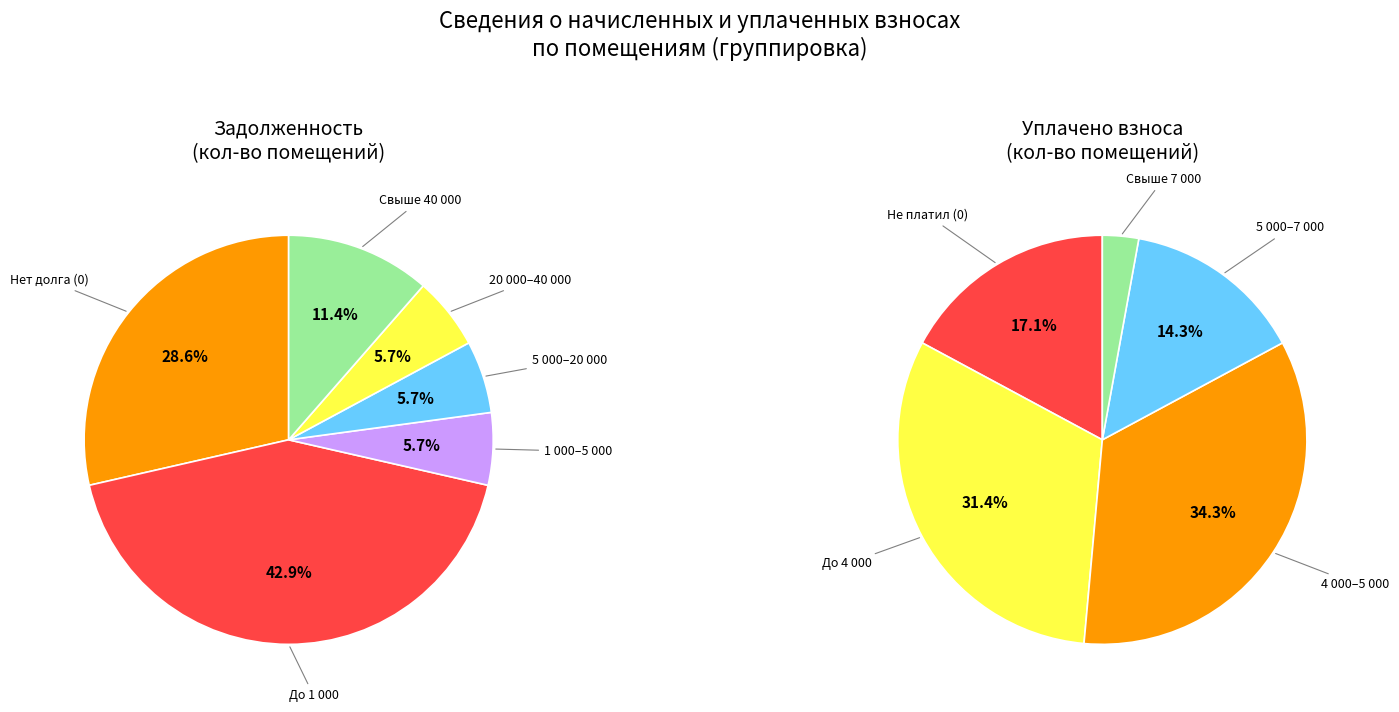

The 8 slice represents 3% of the pie. True or false?

False